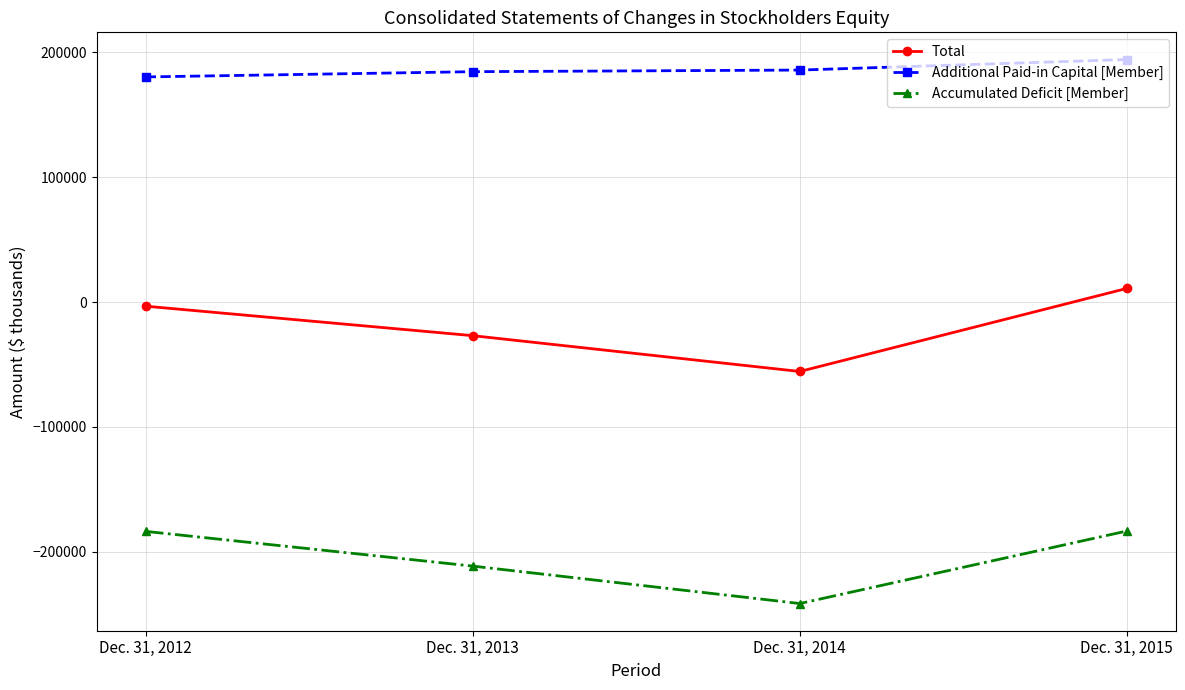

What is the value of the Accumulated Deficit [Member] point at the 1st from the left?

-183595